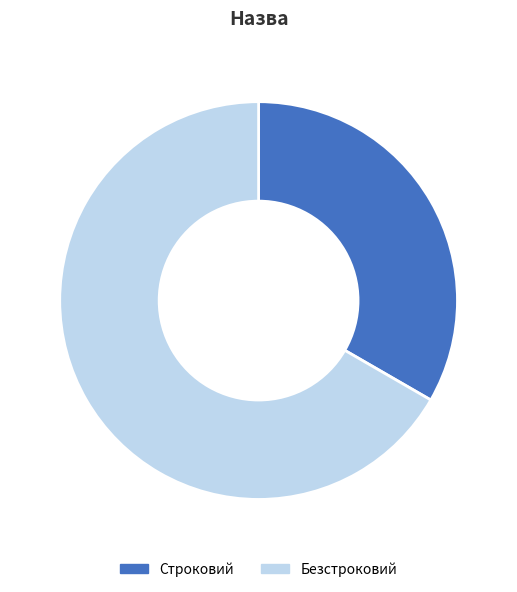

Combined, do Безстроковий and Строковий account for over 50%?

Yes